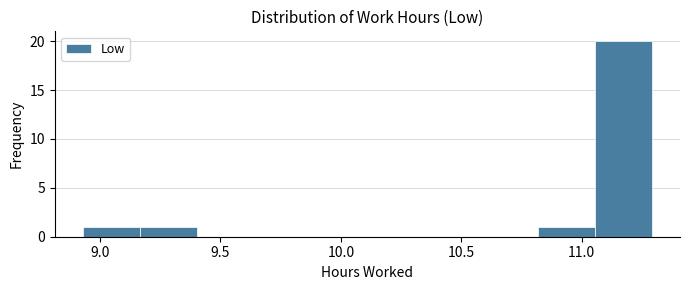

How tall is the bar that spans 8.95 to 9.15 on the x-axis? Neither the bar edges nor the heights are printed on the chart, so give them approximately, as read against the axes.

1